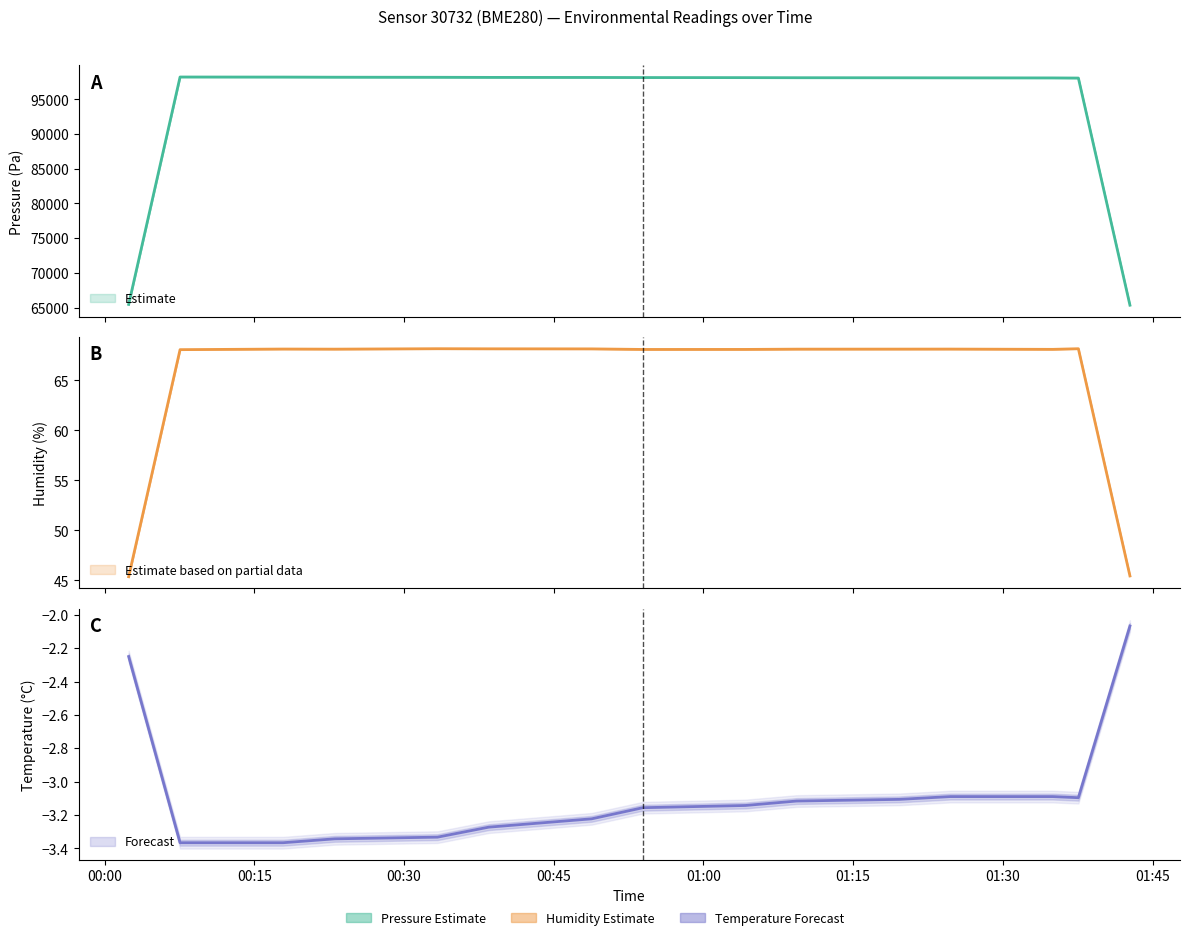

True or false: pressure and temperature cross at least once.

False